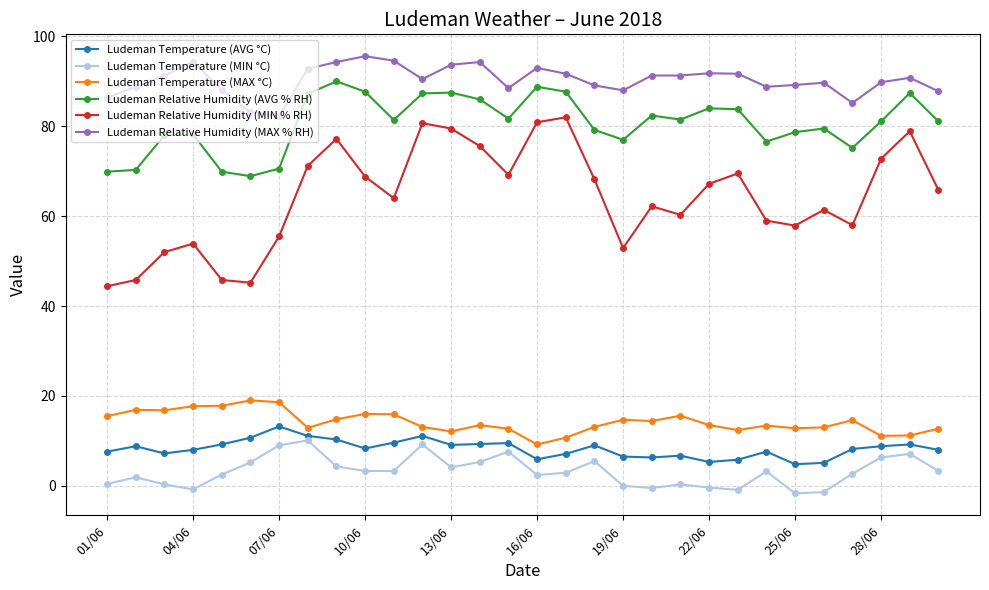

True or false: Ludeman Relative Humidity (AVG % RH) and Ludeman Temperature (MIN °C) intersect in this chart.

False